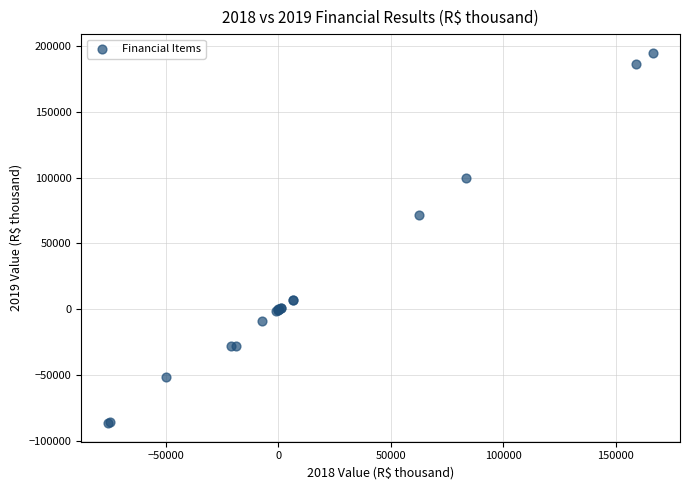

What Y value in the scatter plot is closest to 54216?

71669.1